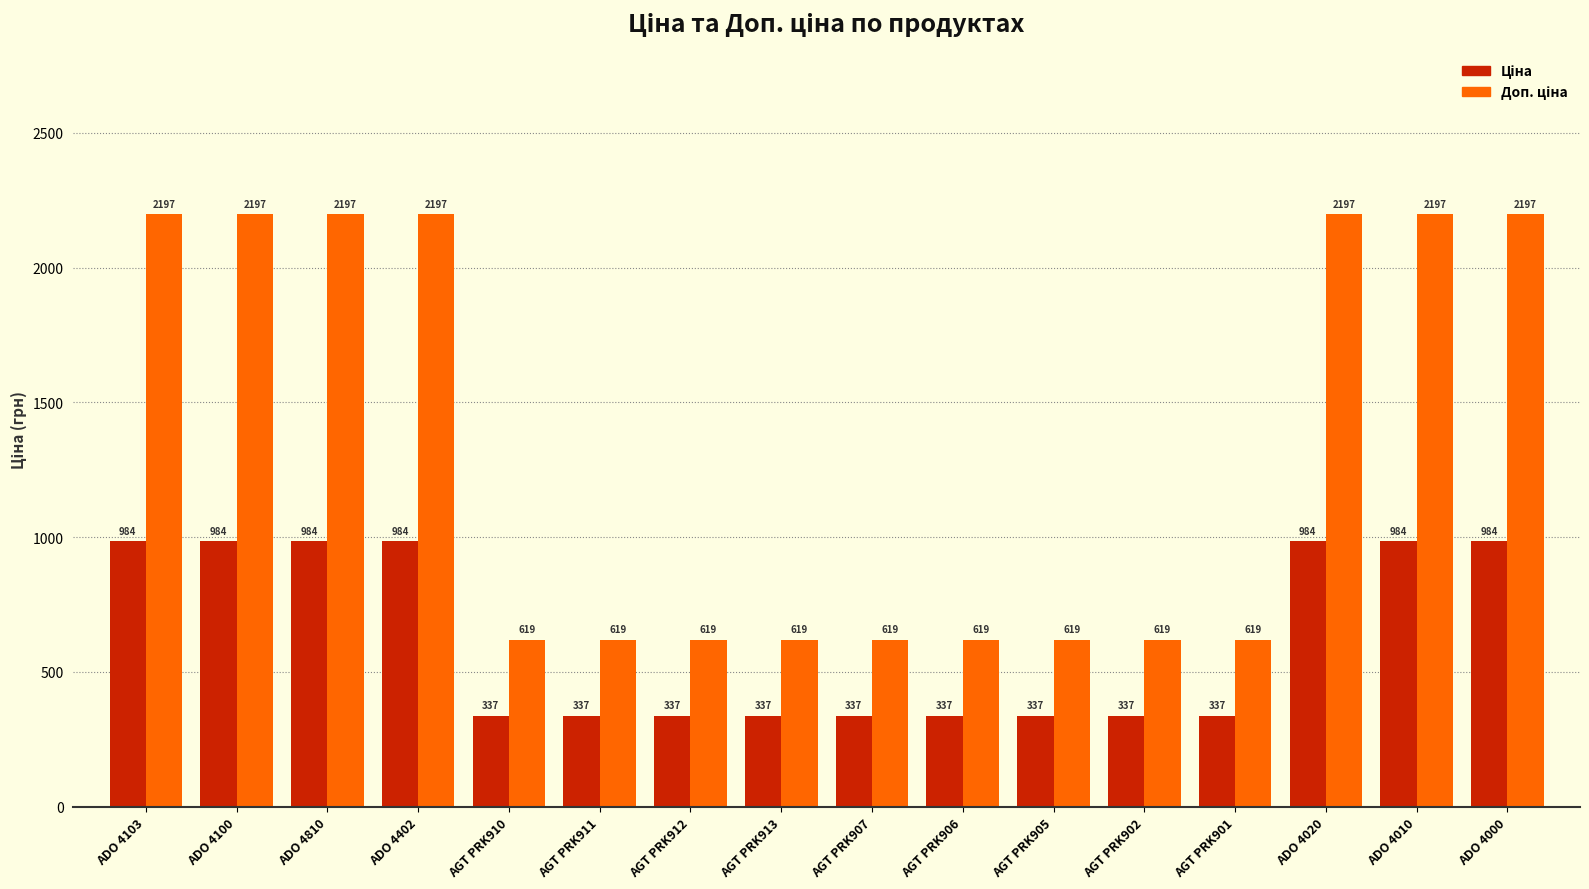

What is the minimum value shown in the chart?

337.4